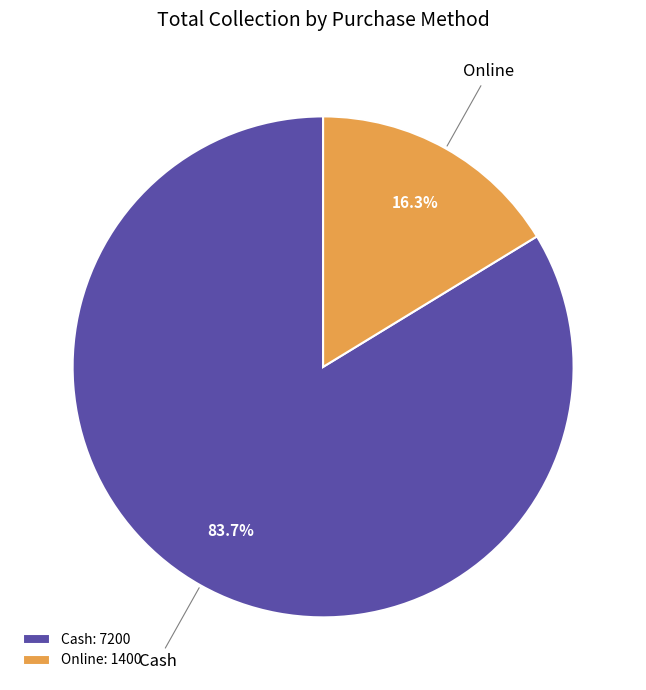

Rank the categories by value from lowest to highest.

Online, Cash